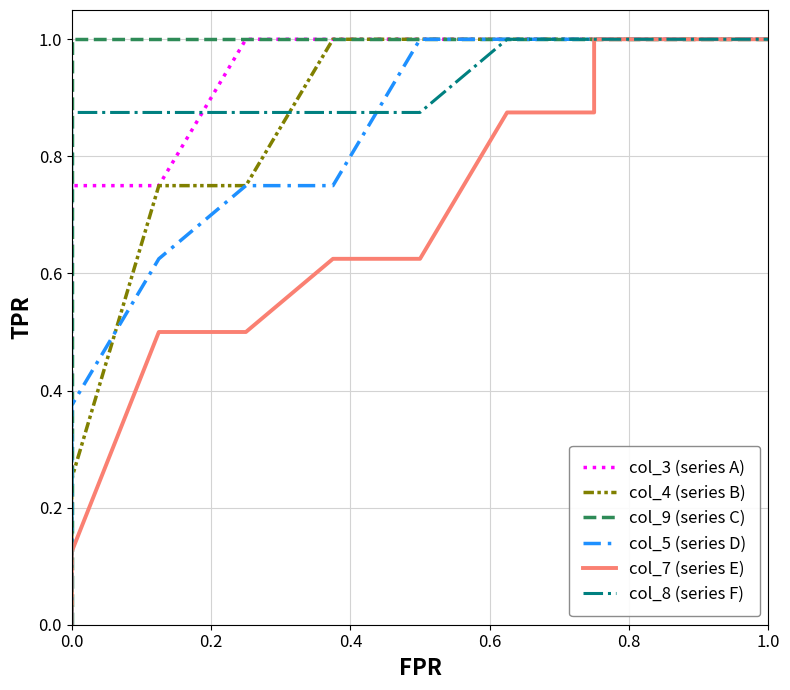

What position from the left is 0.6?

4